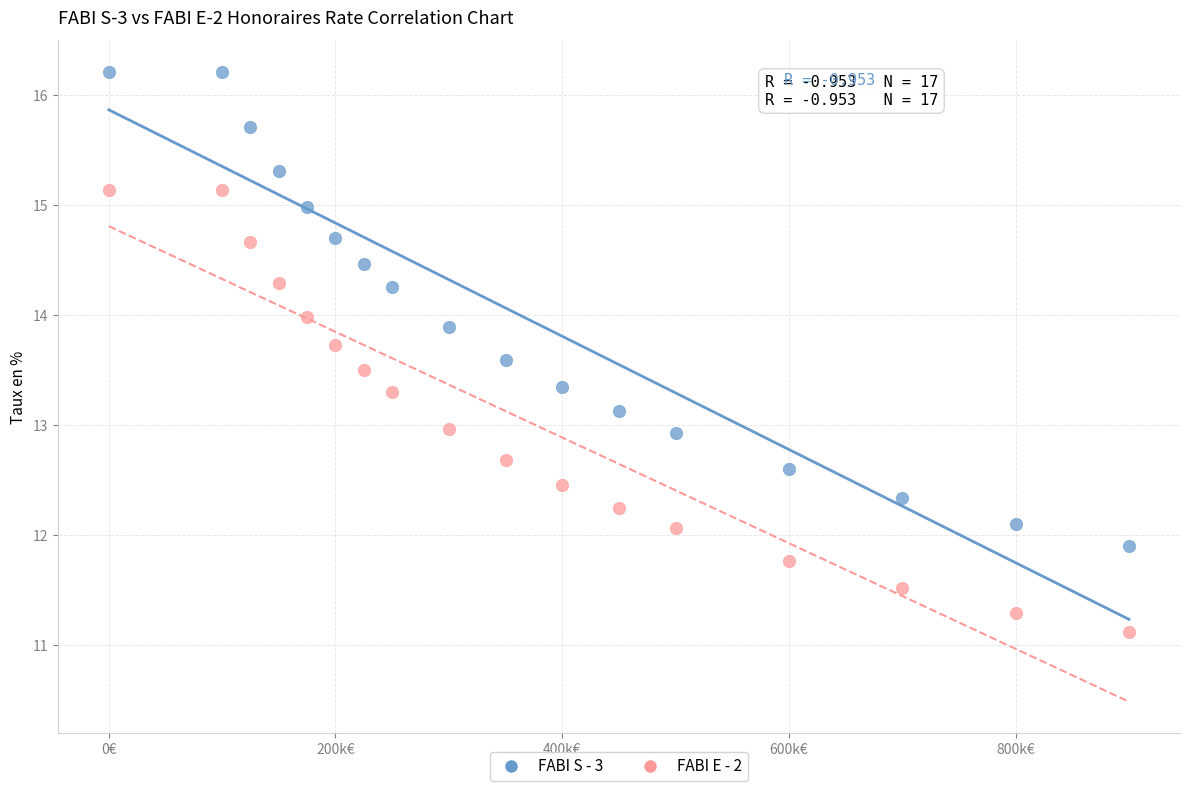

Which series has the widest spread of Y values?

FABI S - 3